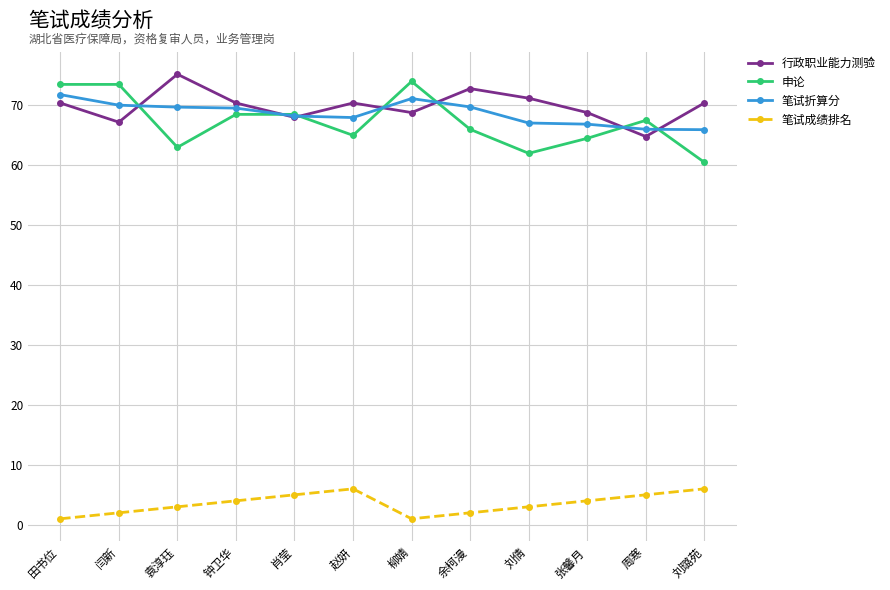

What is the total value across all series at 肖莹?

209.7